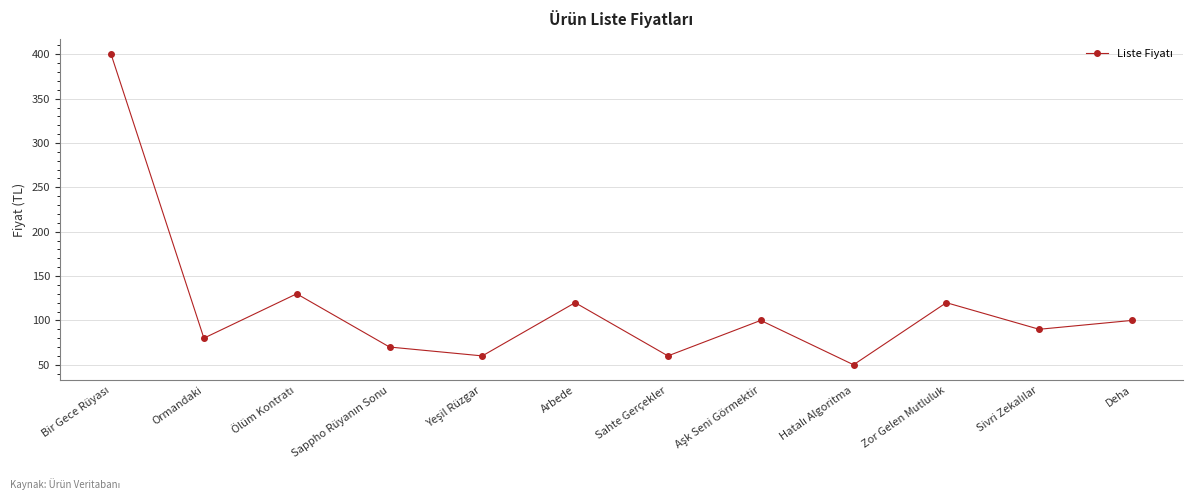

What is the change in value from Ormandaki to Sahte Gerçekler?

-20